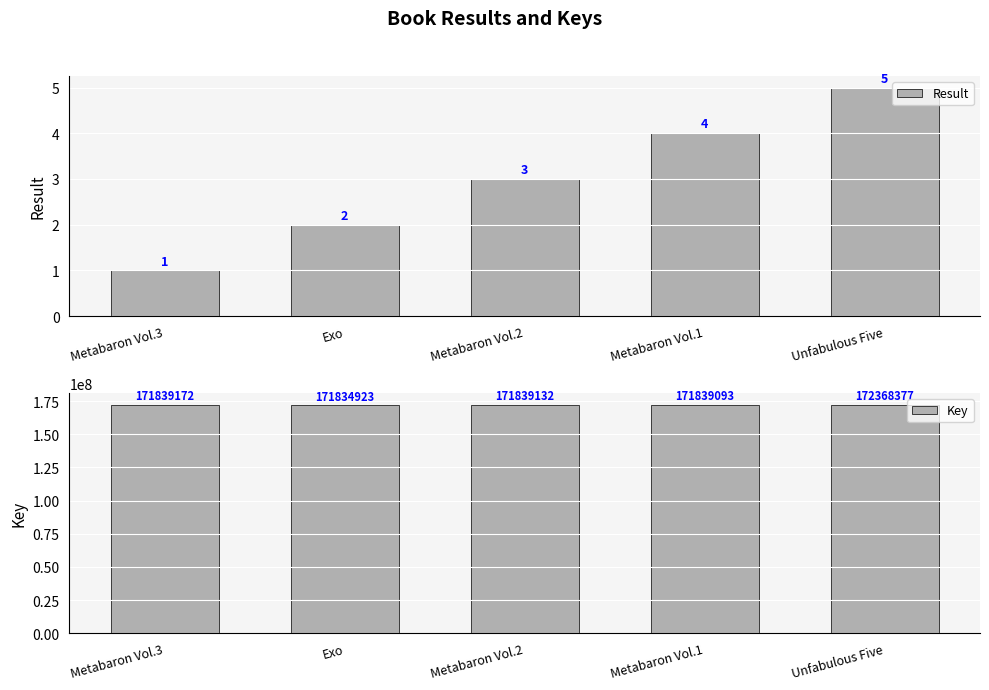

What is the difference between the Result values at Metabaron Vol.1 and Unfabulous Five?

1